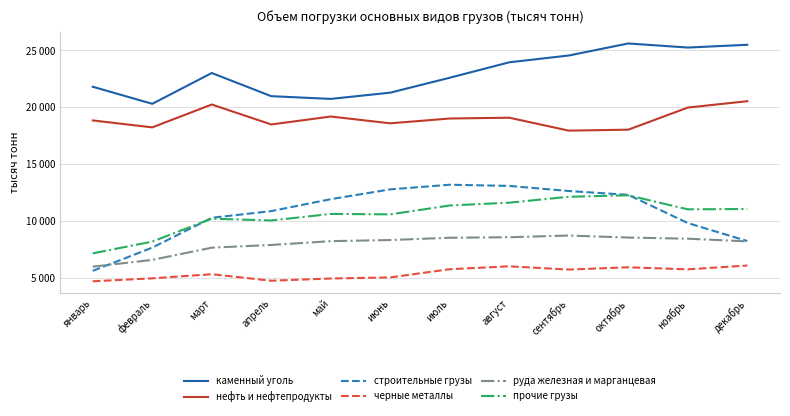

What are all the series names shown in the legend?

каменный уголь, нефть и нефтепродукты, строительные грузы, черные металлы, руда железная и марганцевая, прочие грузы